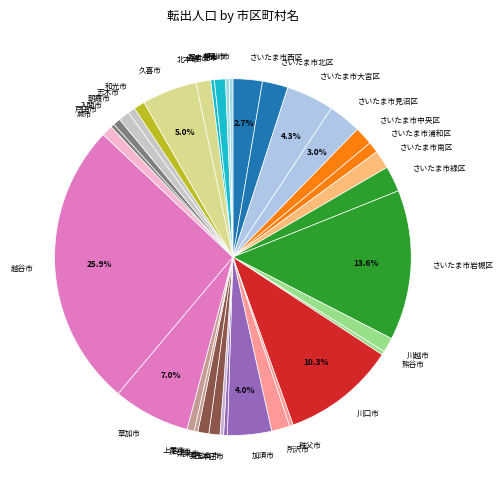

Which category has the biggest portion of the pie?

越谷市